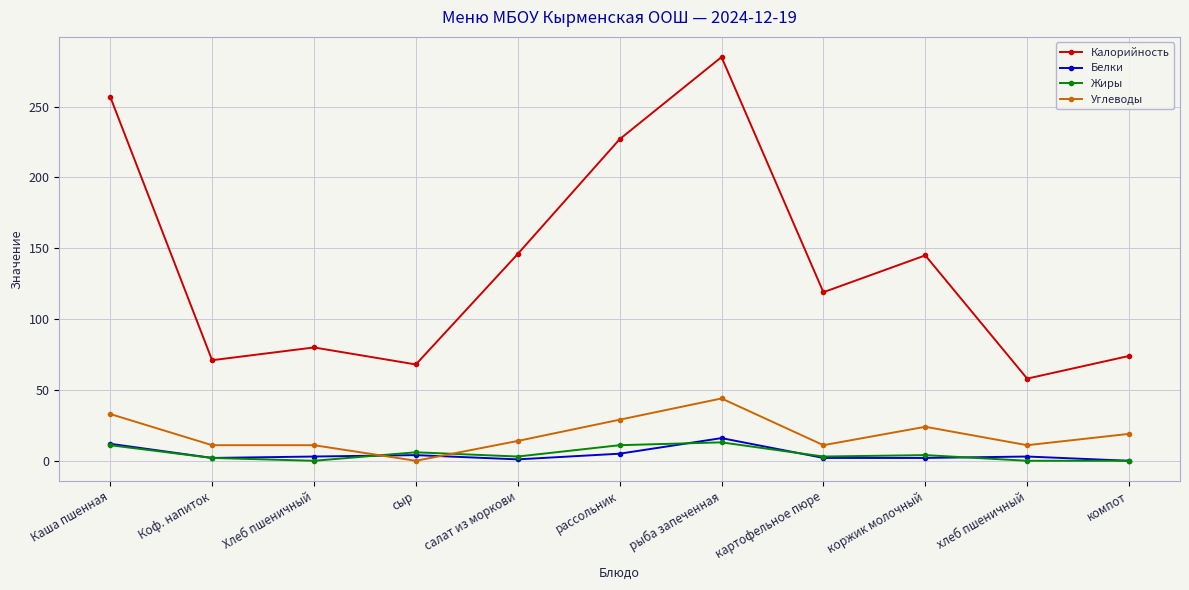

At how many categories does at least one series exceed 283?

1